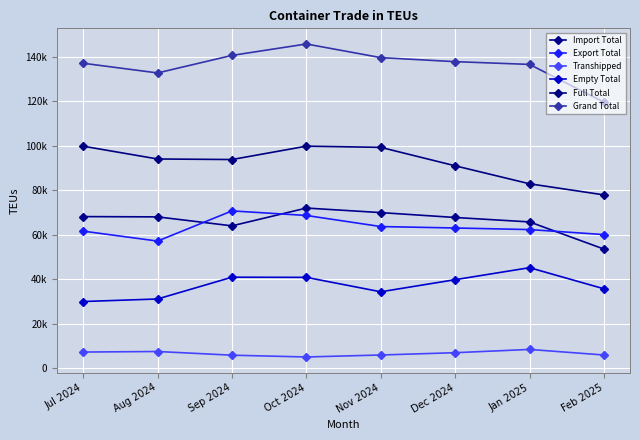

Is this an area chart (filled region under the line)?

No